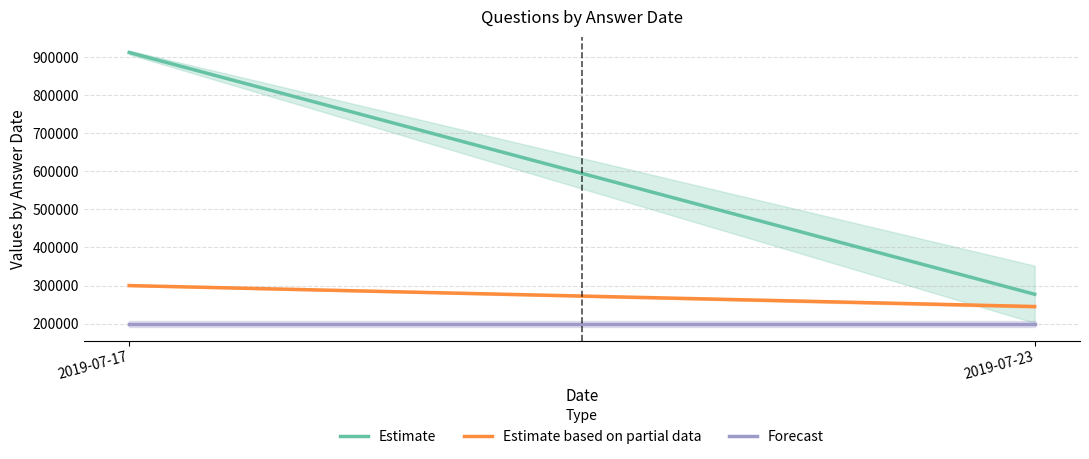

What is the lowest value of the Estimate based on partial data series?

245000.0